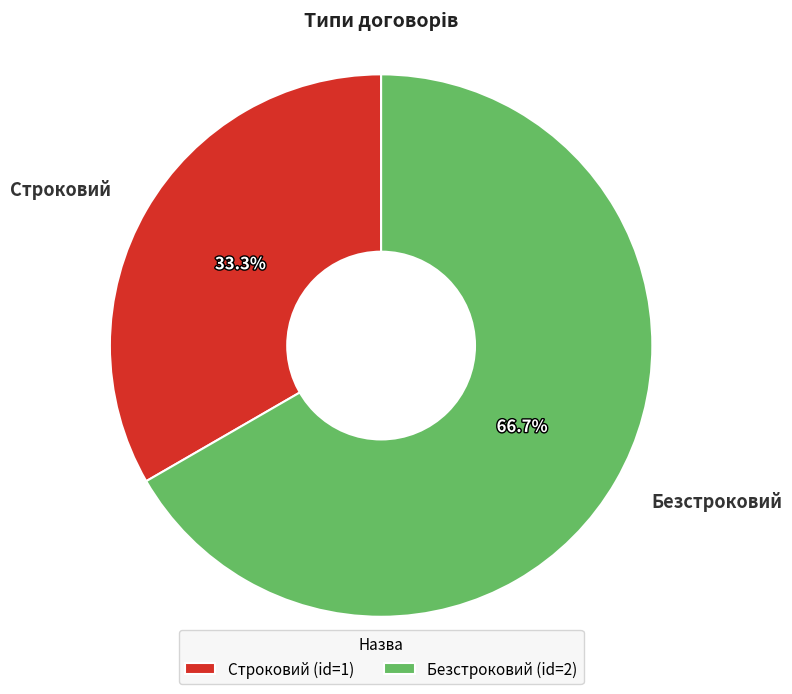

Rank the categories by value from highest to lowest.

Безстроковий, Строковий